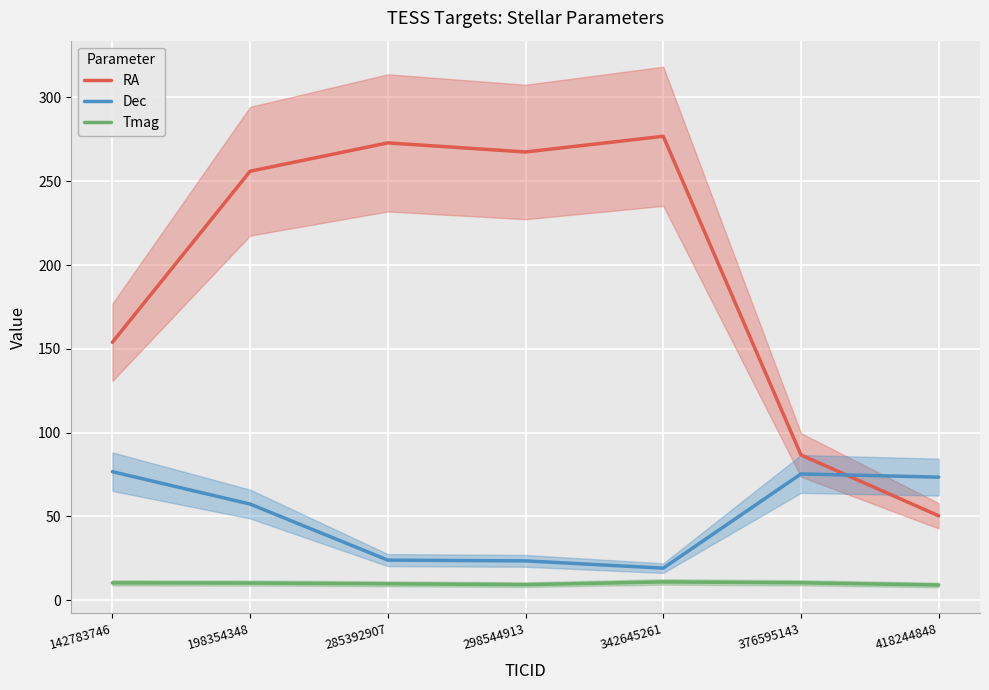

Reading left to right, transcribe all the data shown in this chart.

RA: 142783746=153.9	198354348=256.0	285392907=272.9	298544913=267.5	342645261=276.8	376595143=86.7	418244848=50.4
Dec: 142783746=76.7	198354348=57.4	285392907=23.9	298544913=23.5	342645261=19.1	376595143=75.3	418244848=73.4
Tmag: 142783746=10.3	198354348=10.2	285392907=9.8	298544913=9.3	342645261=10.9	376595143=10.4	418244848=9.1